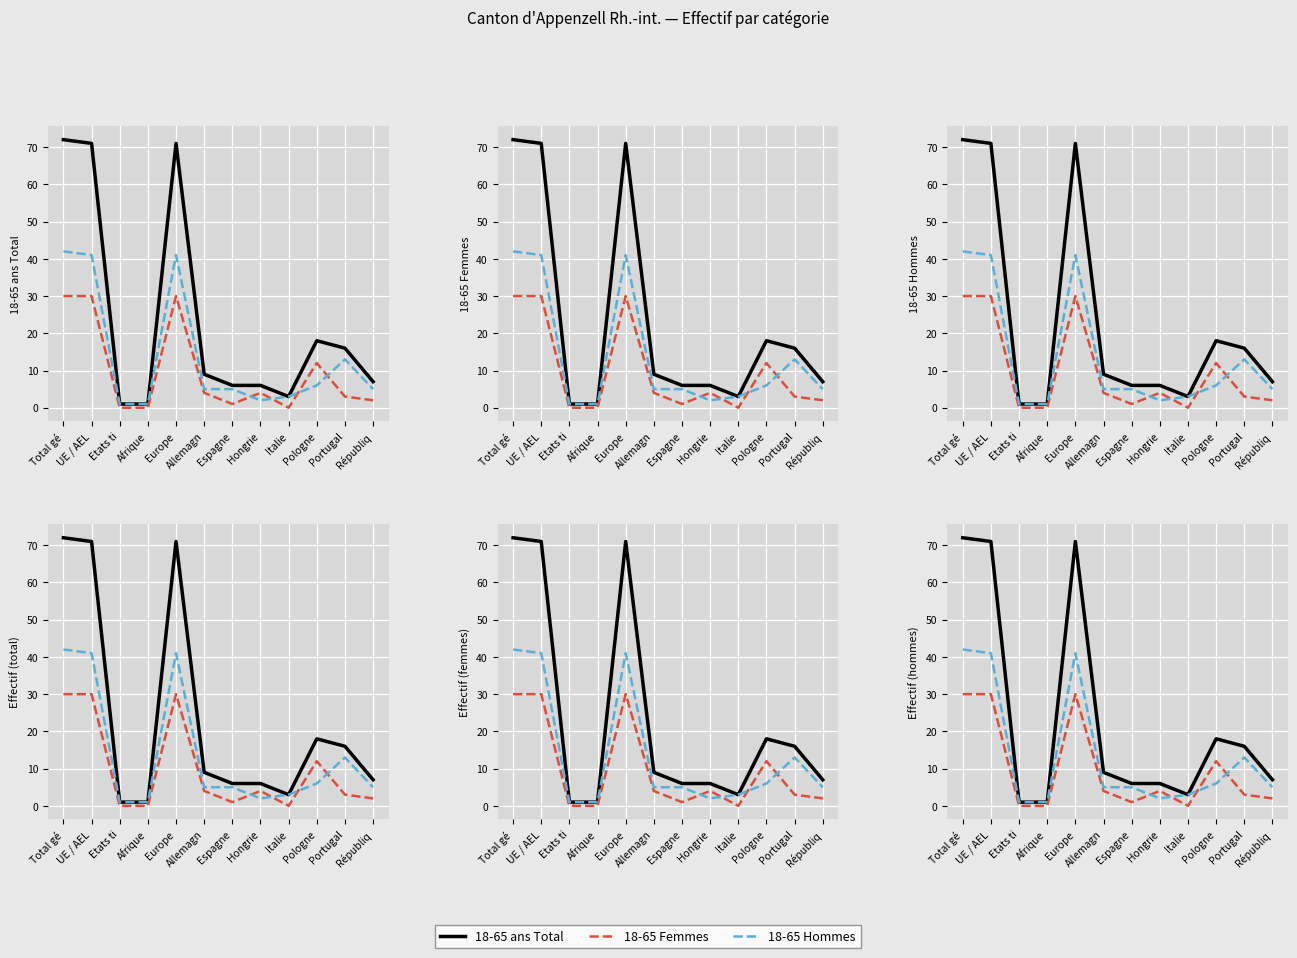

True or false: 18-65 ans Total and 18-65 Hommes intersect in this chart.

False